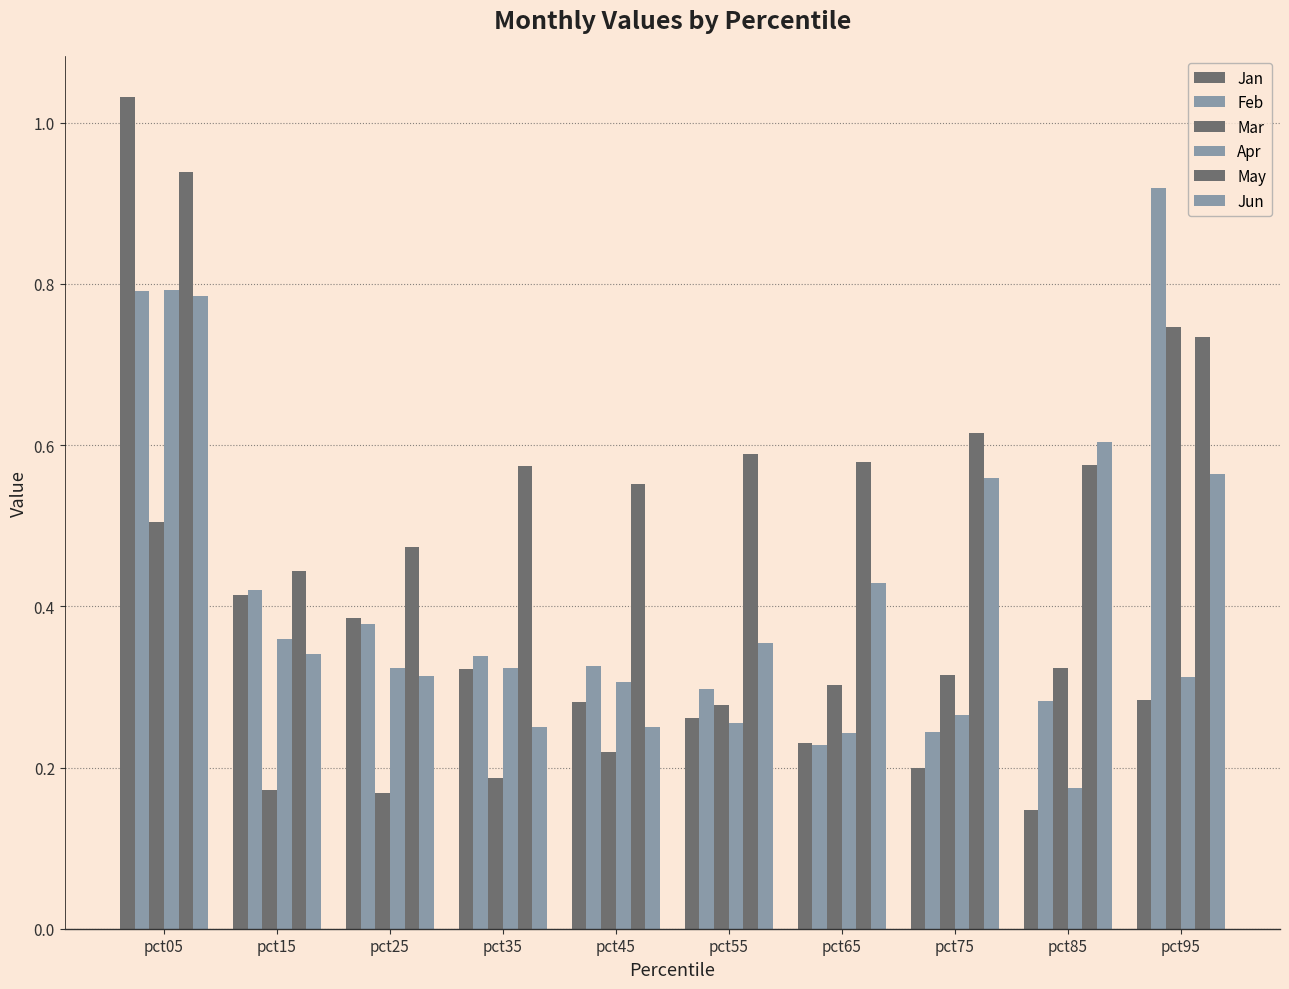

What is the maximum value shown in the chart?

1.0